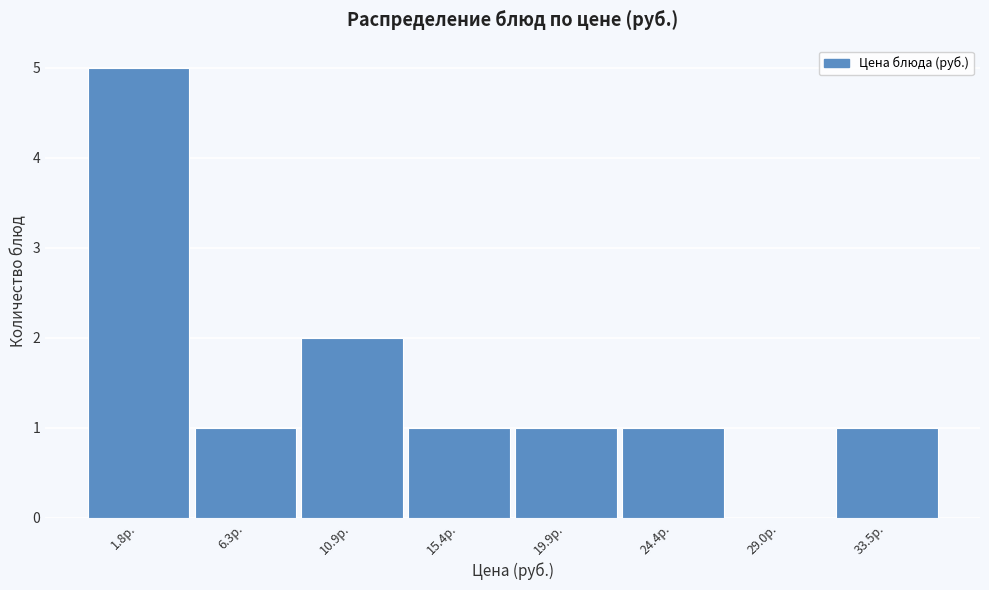

Reading left to right, extract all data points from this chart.

1.8р.=5	6.3р.=1	10.9р.=2	15.4р.=1	19.9р.=1	24.4р.=1	29.0р.=0	33.5р.=1